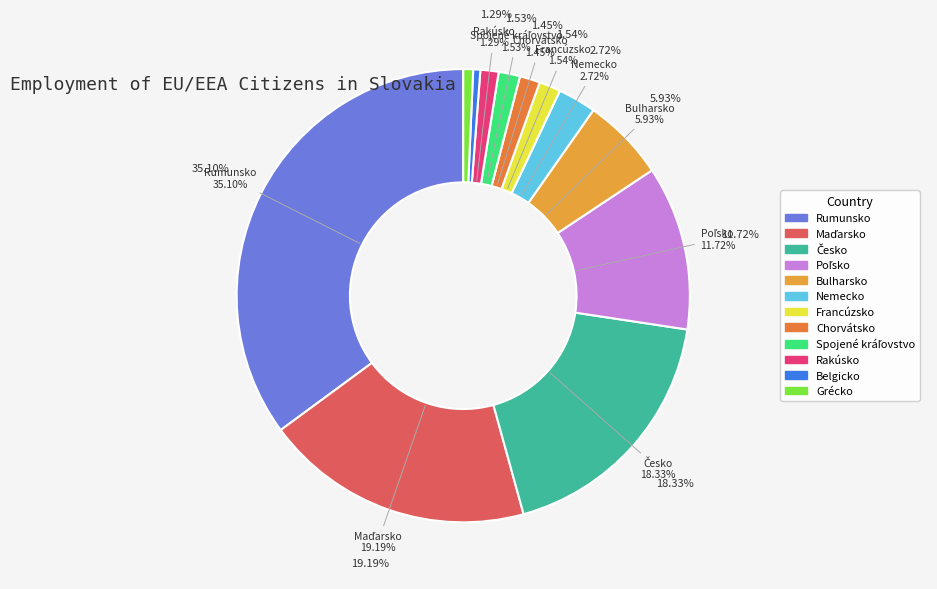

To the nearest percent, what is the difference between the Česko and Poľsko slice percentages?

7%